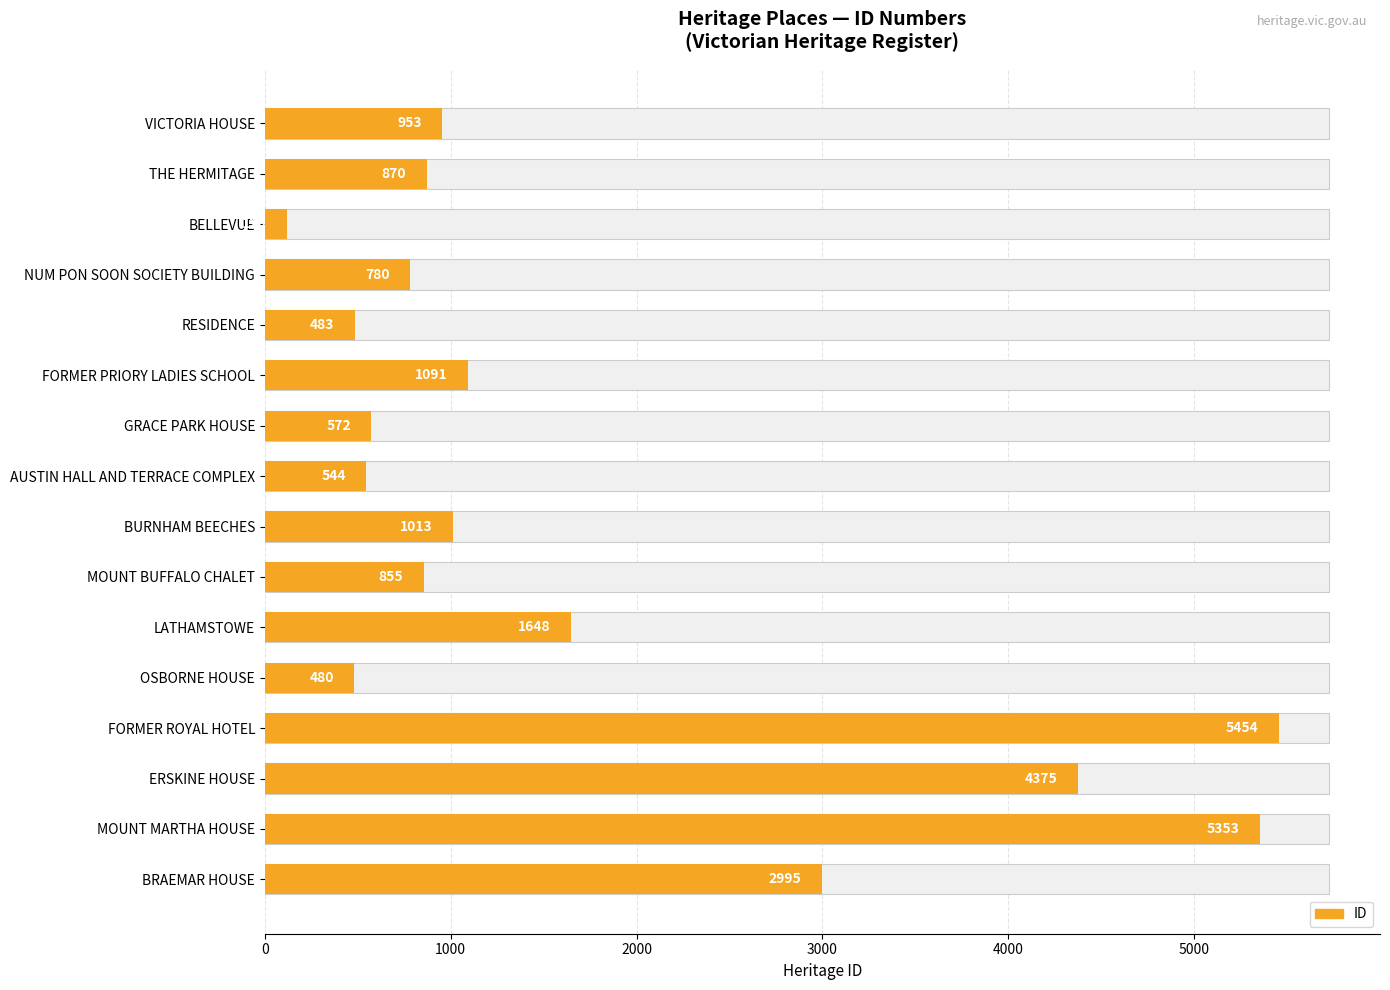

How many distinct data groups are displayed?

1